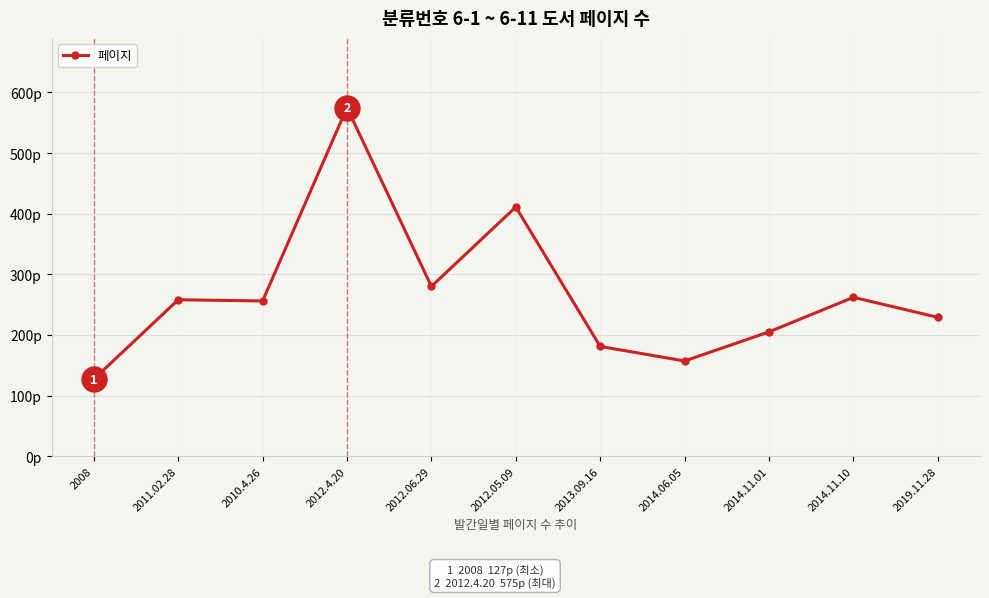

What is the change in value from 2012.06.29 to 2014.11.01?

-75